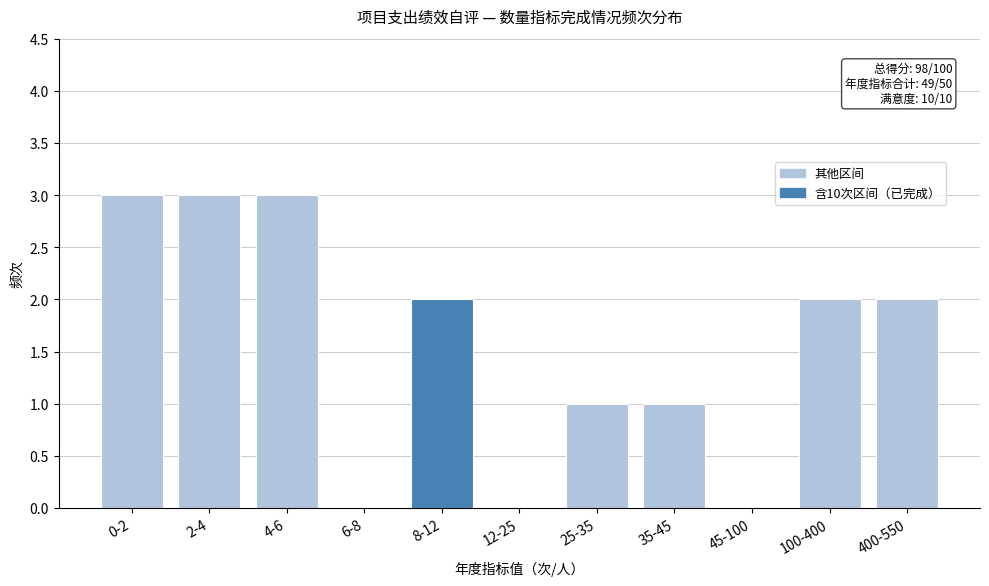

Reading right to left, list all the values displayed in this chart.

400-550=2	100-400=2	45-100=0	35-45=1	25-35=1	12-25=0	8-12=2	6-8=0	4-6=3	2-4=3	0-2=3